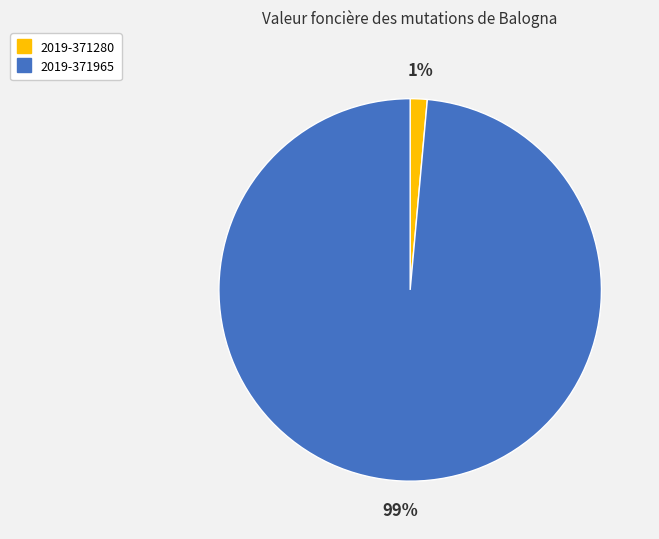

Combined, do 2019-371965 and 2019-371280 account for over 50%?

Yes